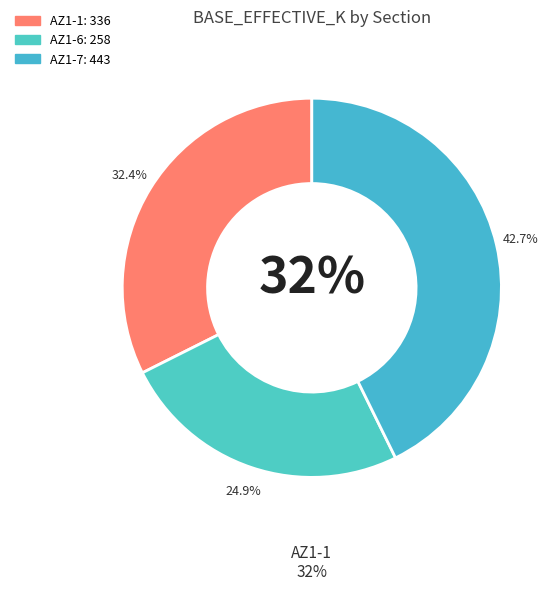

The AZ1-7 slice represents 43% of the pie. True or false?

True